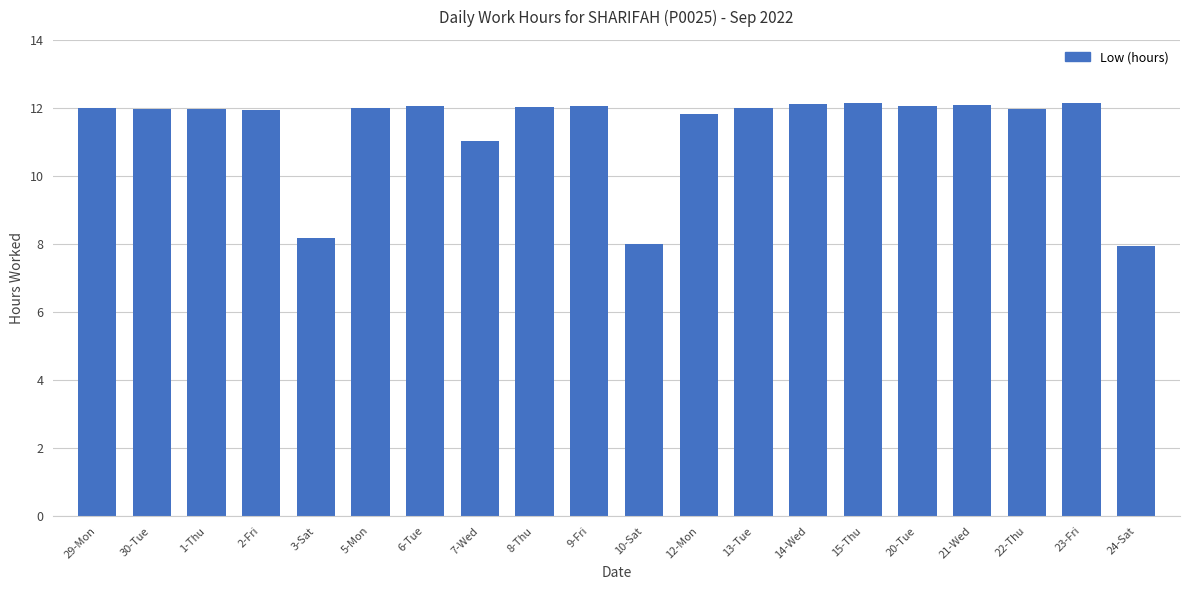

Is it true that the value at 10-Sat is 8.0?

True